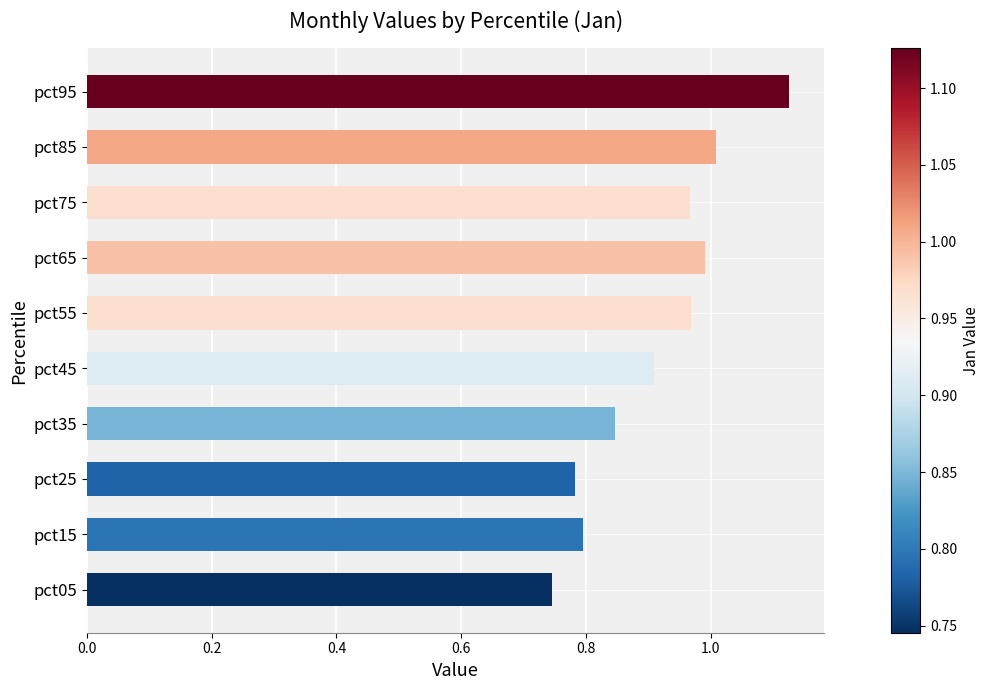

Where is the data nearest to the value 0?

pct05